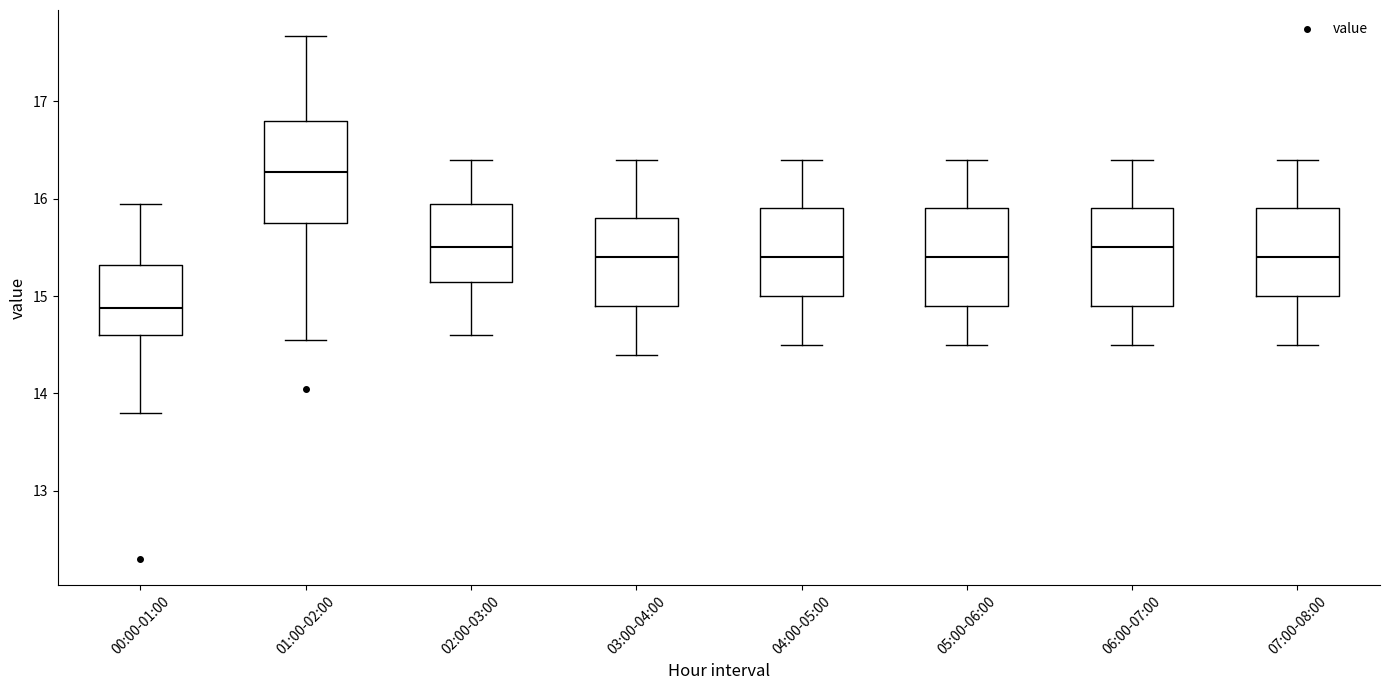

Reading left to right, read every box against the y-axis: the position of its median line, the range the box covers, and the ends of its whiskers. The values are not printed on the chart, so give them approximately, as read against the axis.

00:00-01:00: median 14.9, box 14.6 to 15.3, whiskers 13.8 to 16.0
01:00-02:00: median 16.3, box 15.8 to 16.8, whiskers 14.6 to 17.7
02:00-03:00: median 15.5, box 15.2 to 16.0, whiskers 14.6 to 16.4
03:00-04:00: median 15.4, box 14.9 to 15.8, whiskers 14.4 to 16.4
04:00-05:00: median 15.4, box 15.0 to 15.9, whiskers 14.5 to 16.4
05:00-06:00: median 15.4, box 14.9 to 15.9, whiskers 14.5 to 16.4
06:00-07:00: median 15.5, box 14.9 to 15.9, whiskers 14.5 to 16.4
07:00-08:00: median 15.4, box 15.0 to 15.9, whiskers 14.5 to 16.4